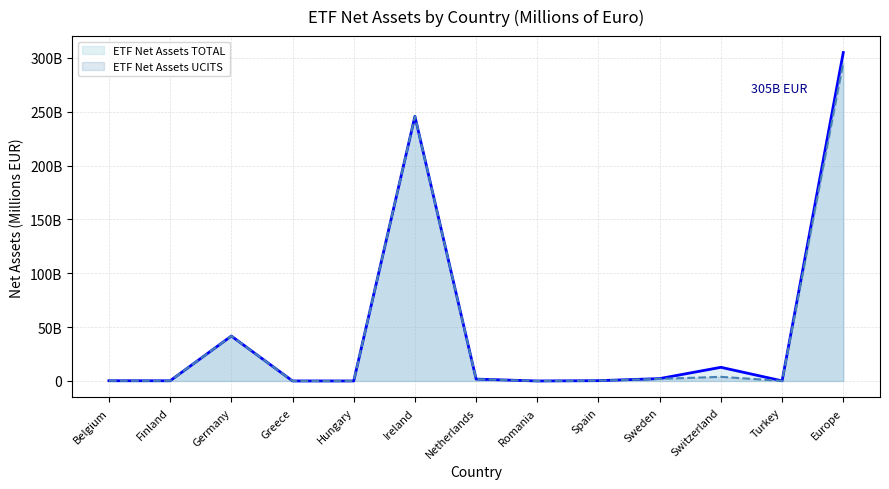

How many interior local peaks does the ETF Net Assets UCITS series have?

3